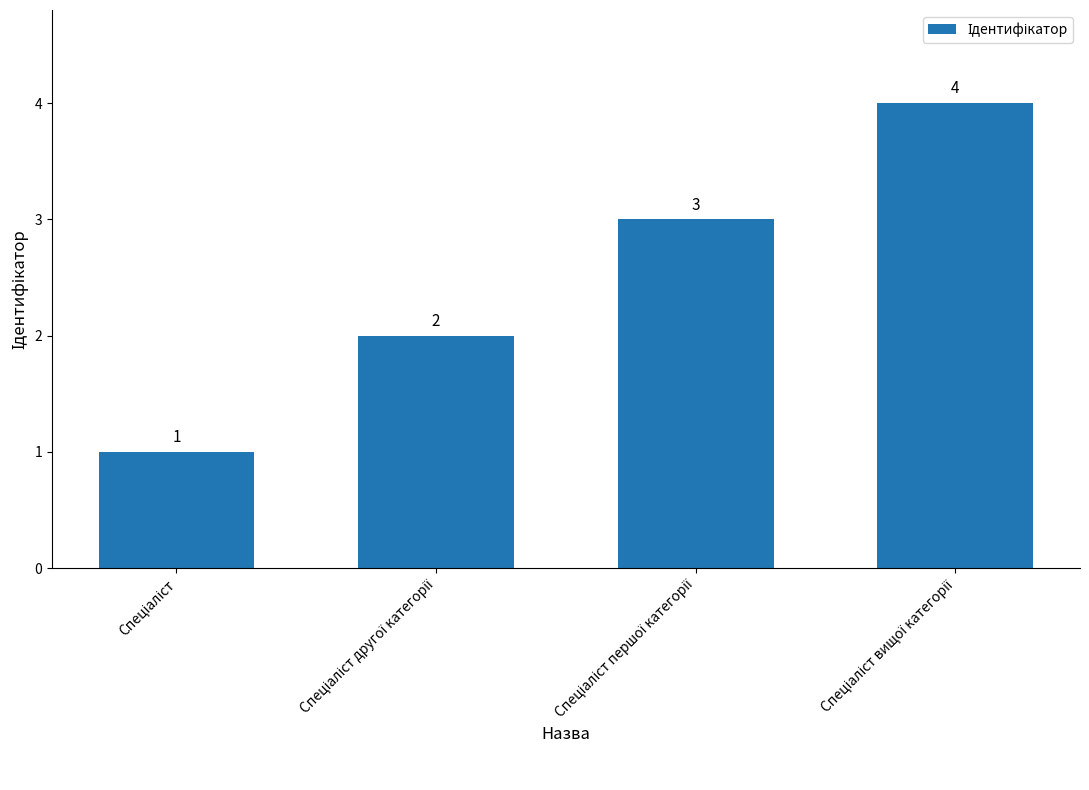

What is the maximum value shown in the chart?

4